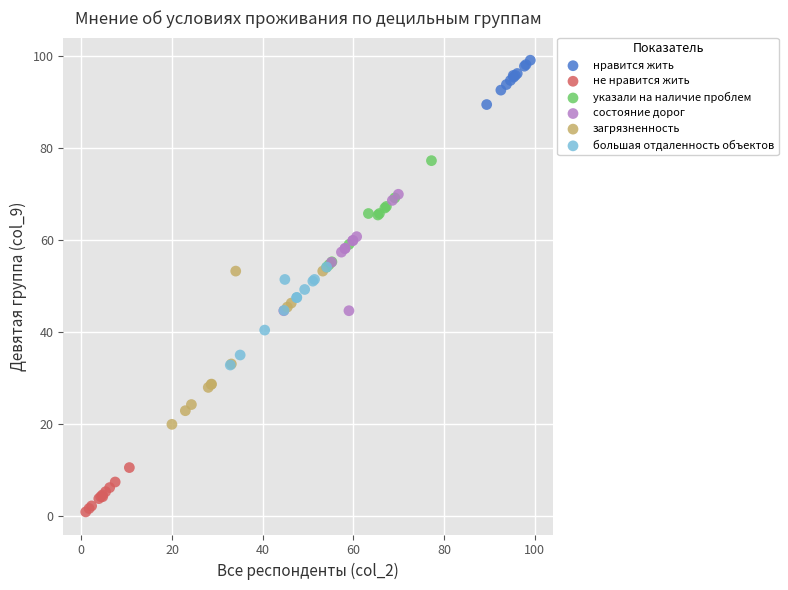

Which series has the widest spread of Y values?

загрязненность